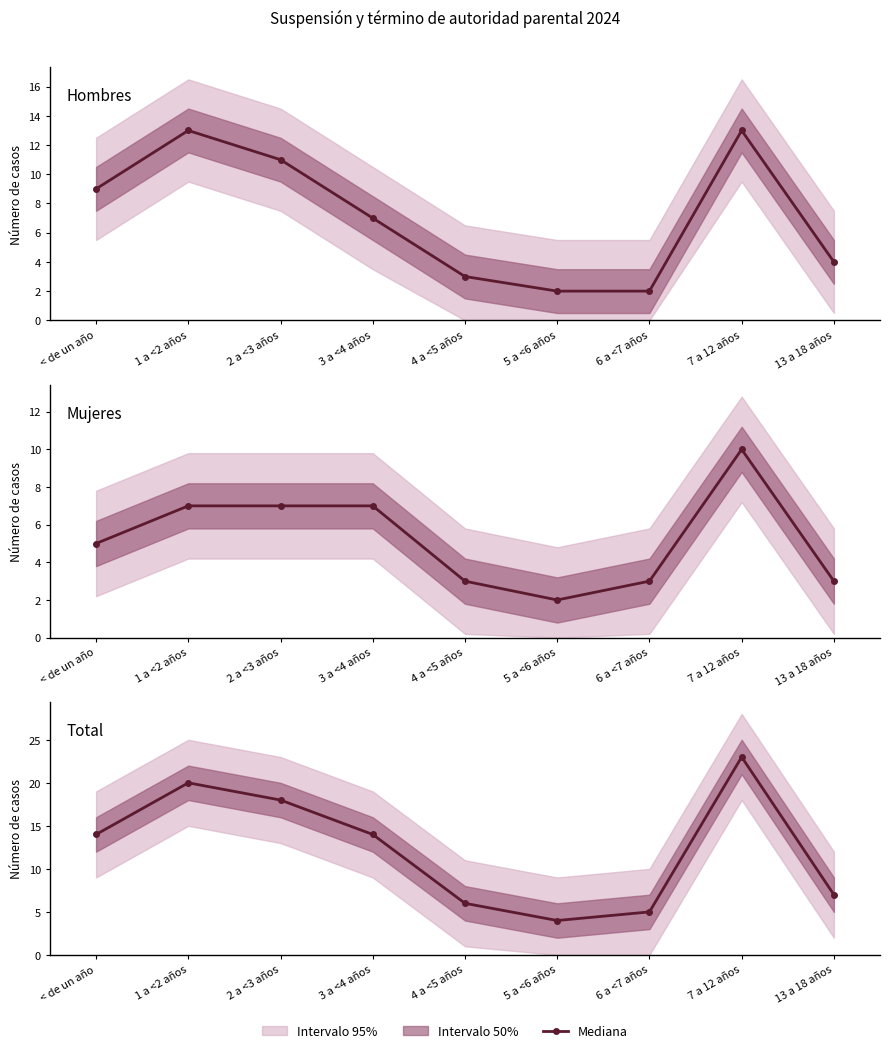

Where does the Hombres series first go above 7?

< de un año